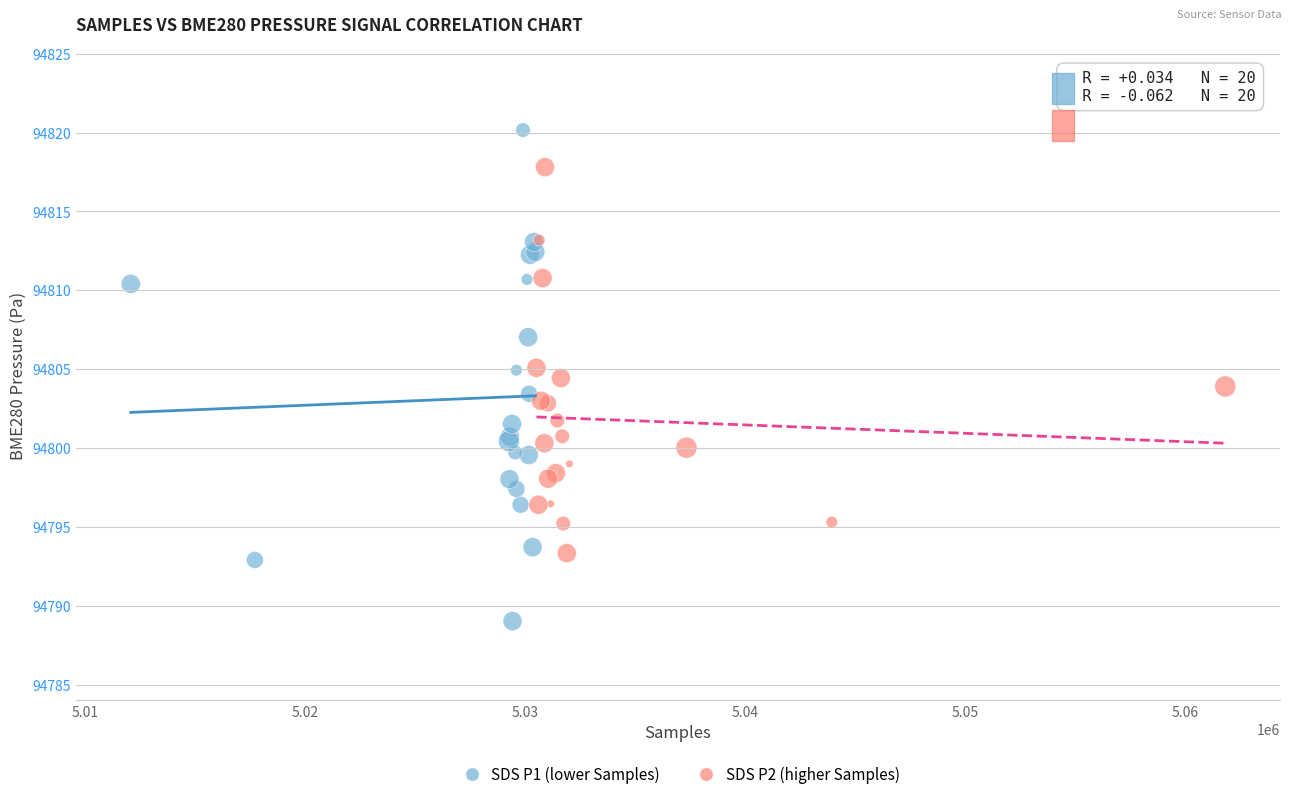

Which series contains the lowest Y value?

SDS P1 (lower Samples)